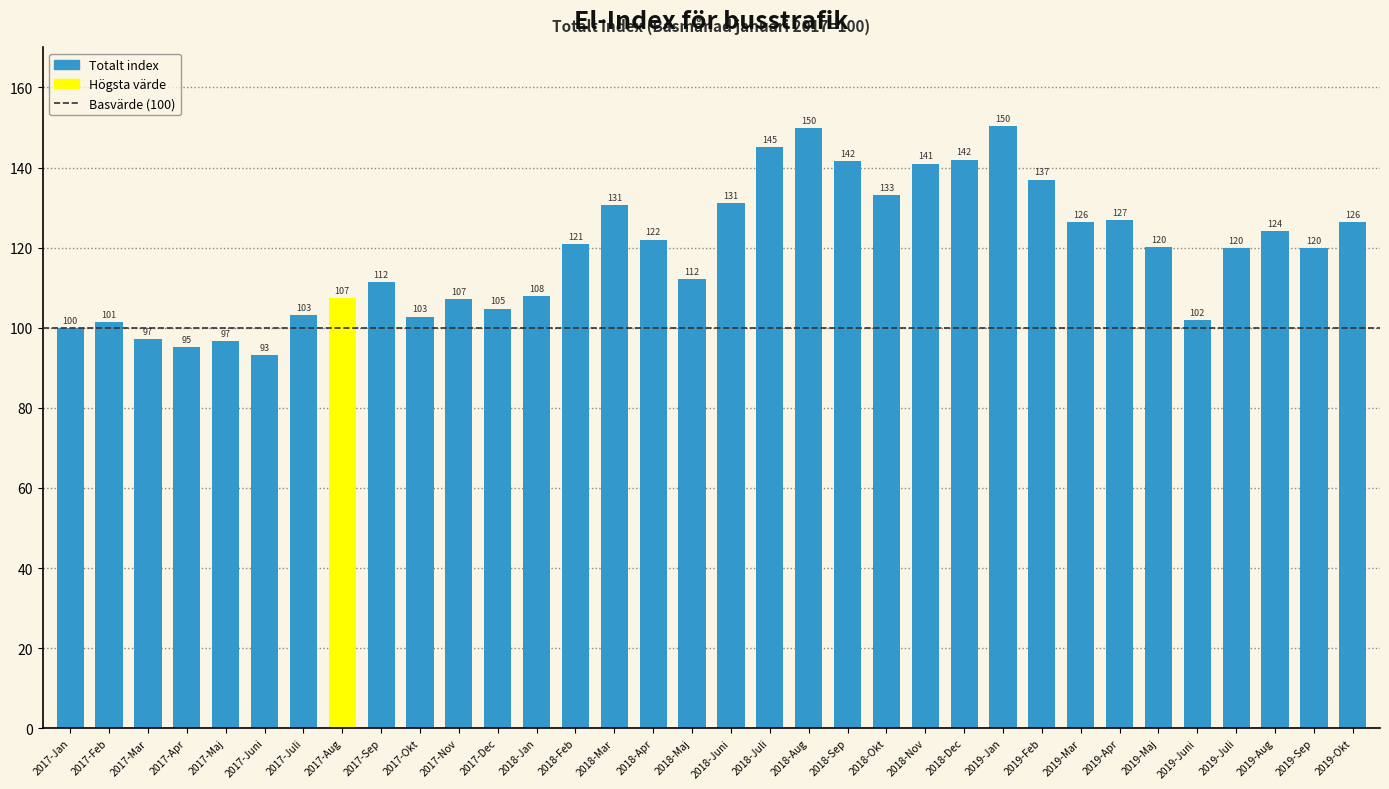

What is the maximum value shown in the chart?

150.3